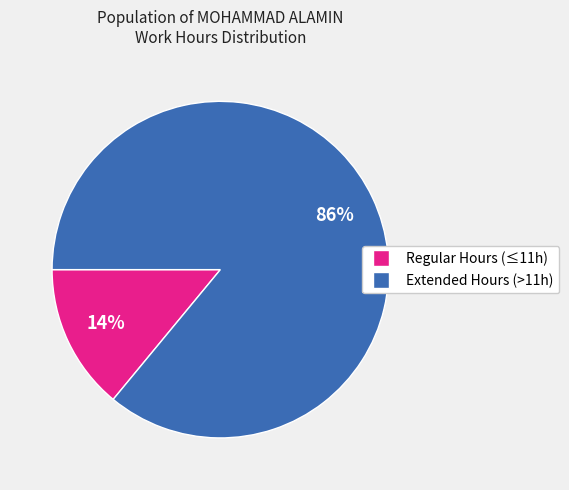

What is the majority slice?

Extended Hours (>11h)